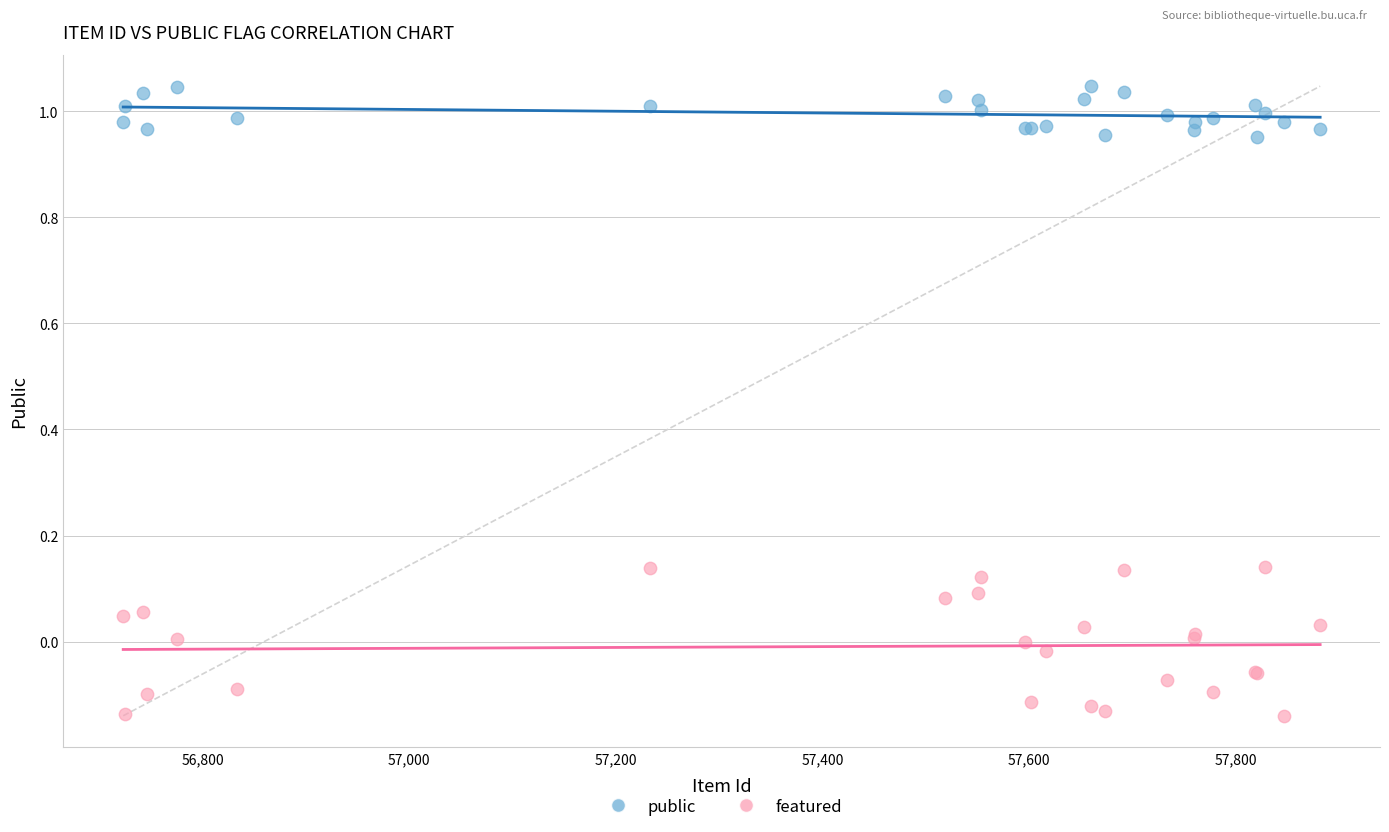

Which series has the widest spread of Y values?

featured